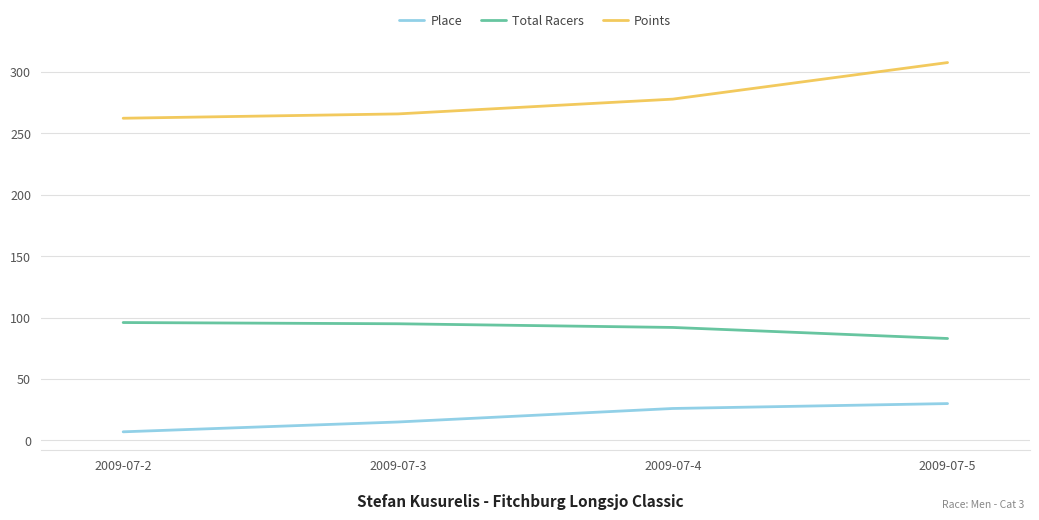

The Place series shows 26.0 at 2009-07-4. True or false?

True